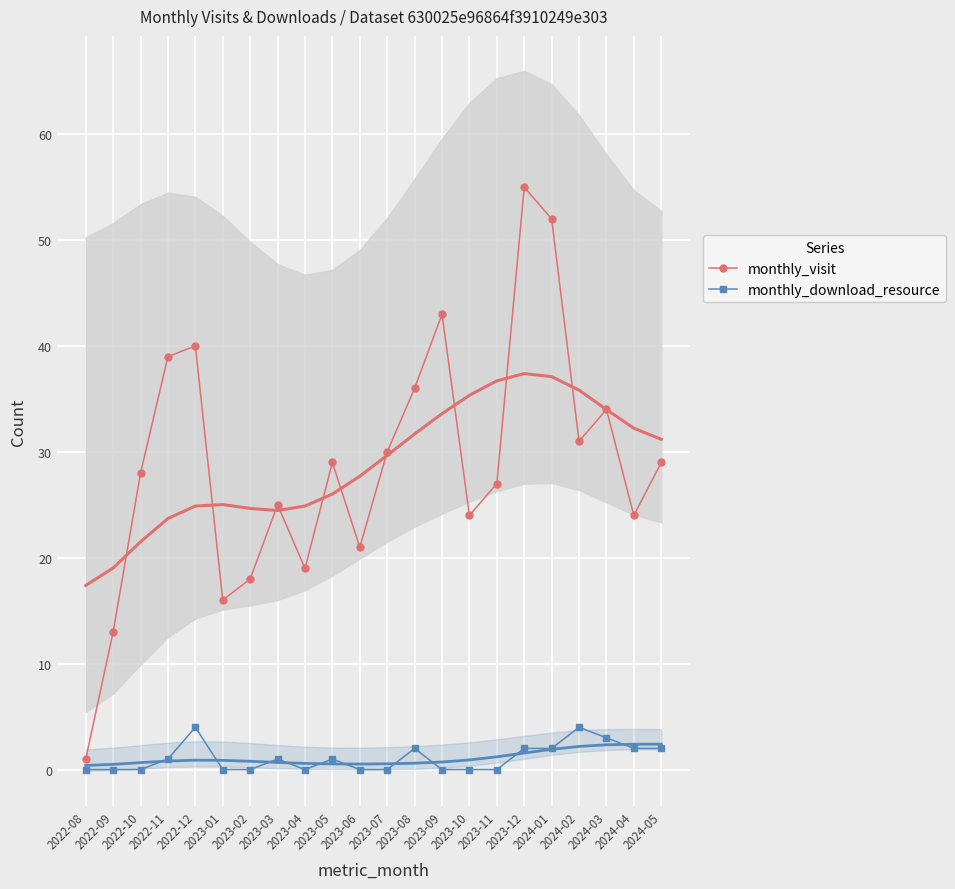

Which series has the largest total across all categories?

monthly_visit